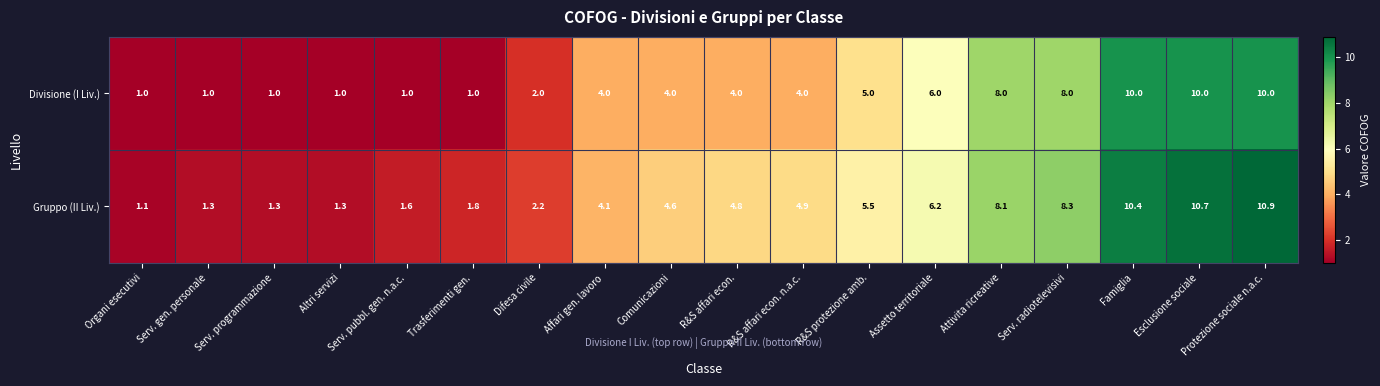

At which category is the sum across all series the highest?

Protezione sociale n.a.c.